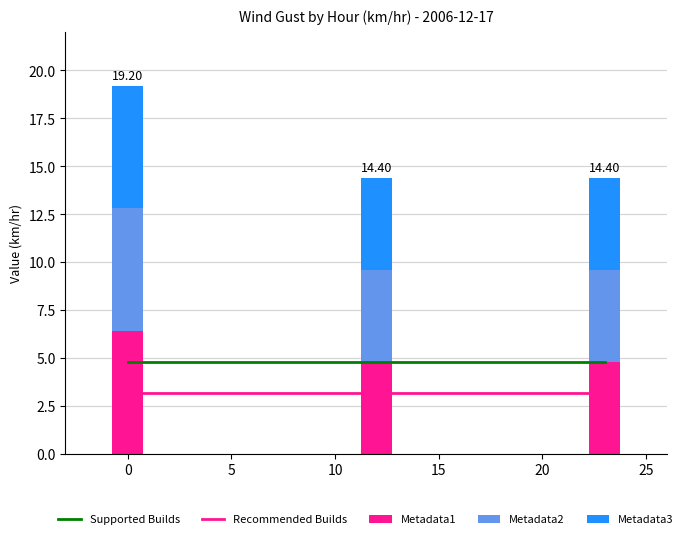

Is it true that Metadata1 equals 4.8 at 10?

True